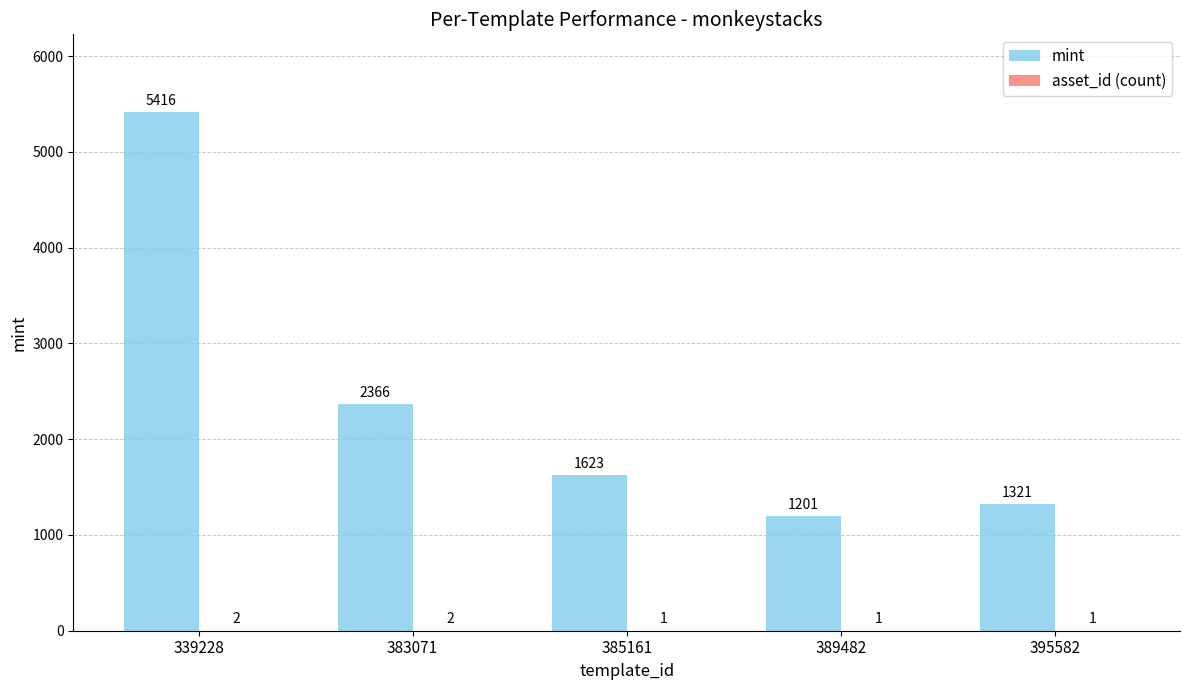

At which category is the sum across all series the highest?

339228